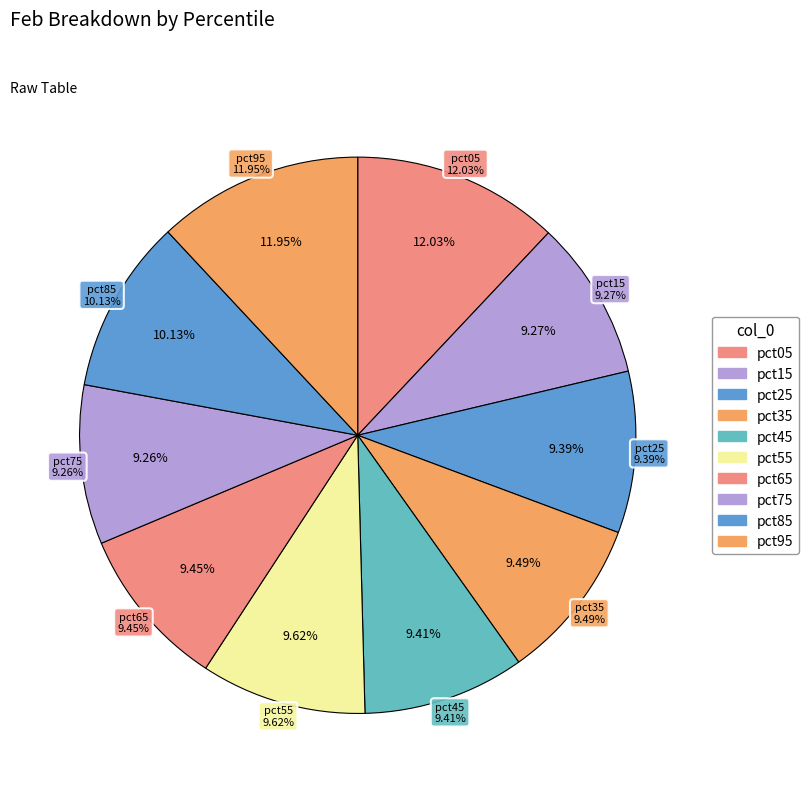

Is there any slice that represents more than half of the pie?

No